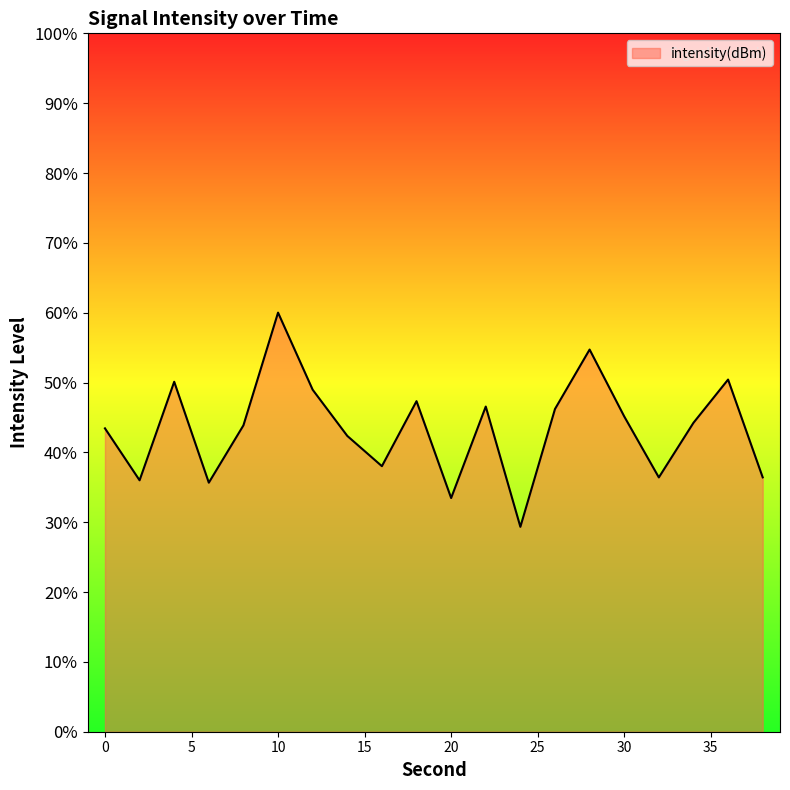

At which label does the data first exceed -116?

4